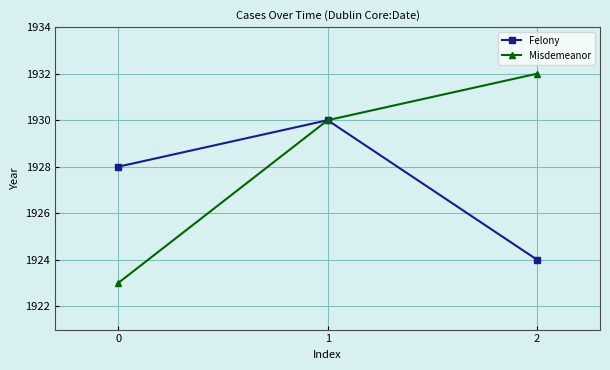

What is the highest value of the Felony series?

1930